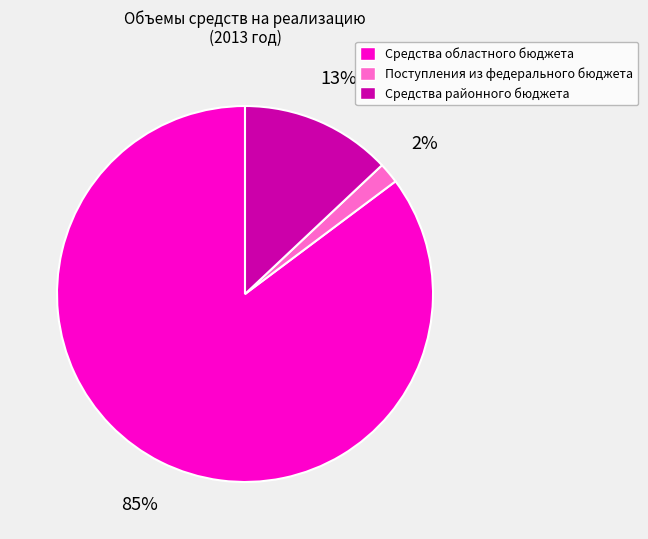

Is the sum of Средства районного бюджета and Поступления из федерального бюджета greater than half?

No